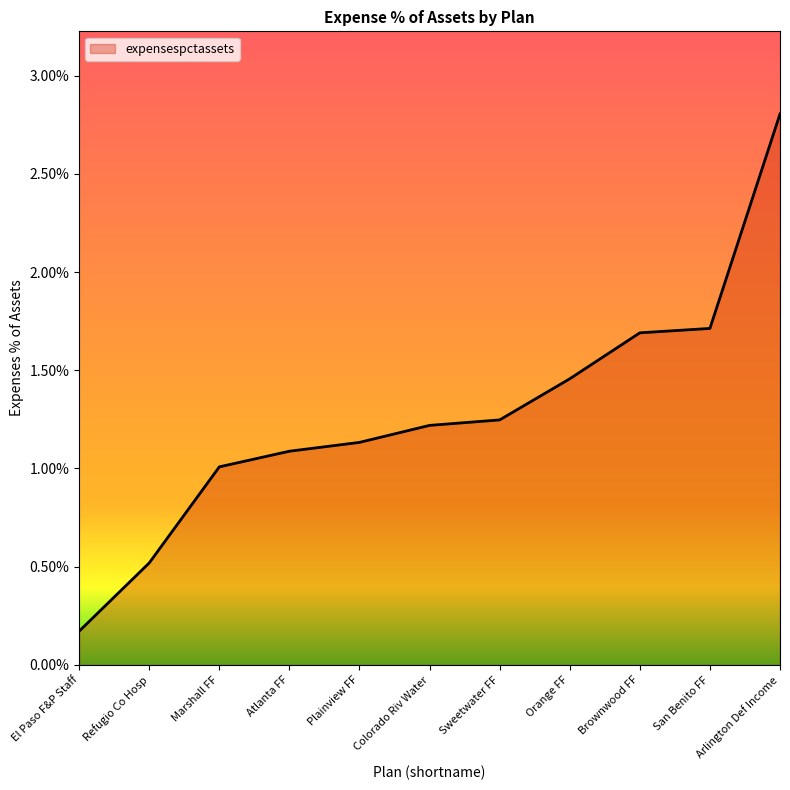

Rank the categories by value from lowest to highest.

El Paso F&P Staff, Refugio Co Hosp, Marshall FF, Atlanta FF, Plainview FF, Colorado Riv Water, Sweetwater FF, Orange FF, Brownwood FF, San Benito FF, Arlington Def Income